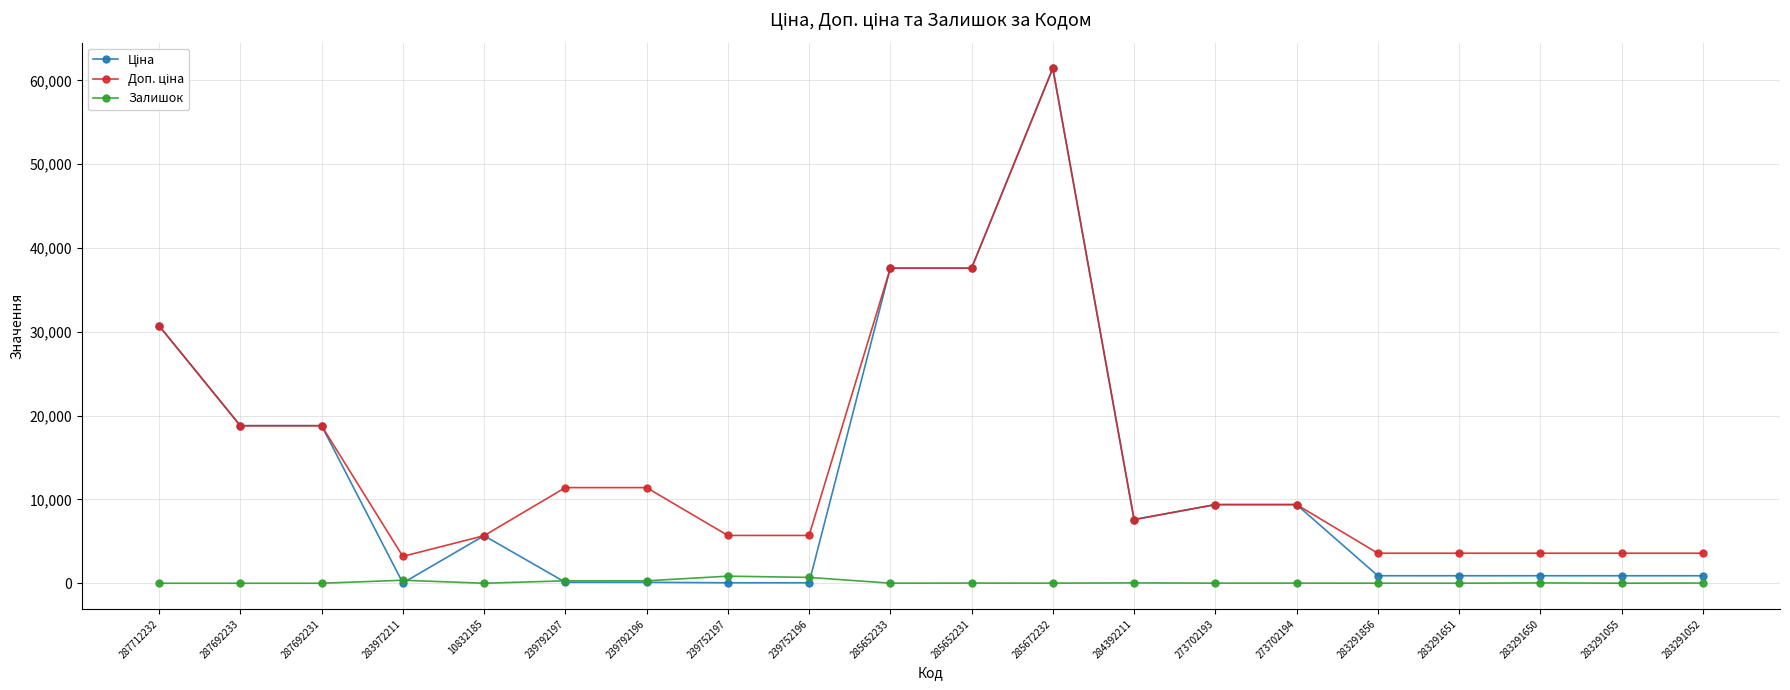

What is the maximum value shown in the chart?

61434.3